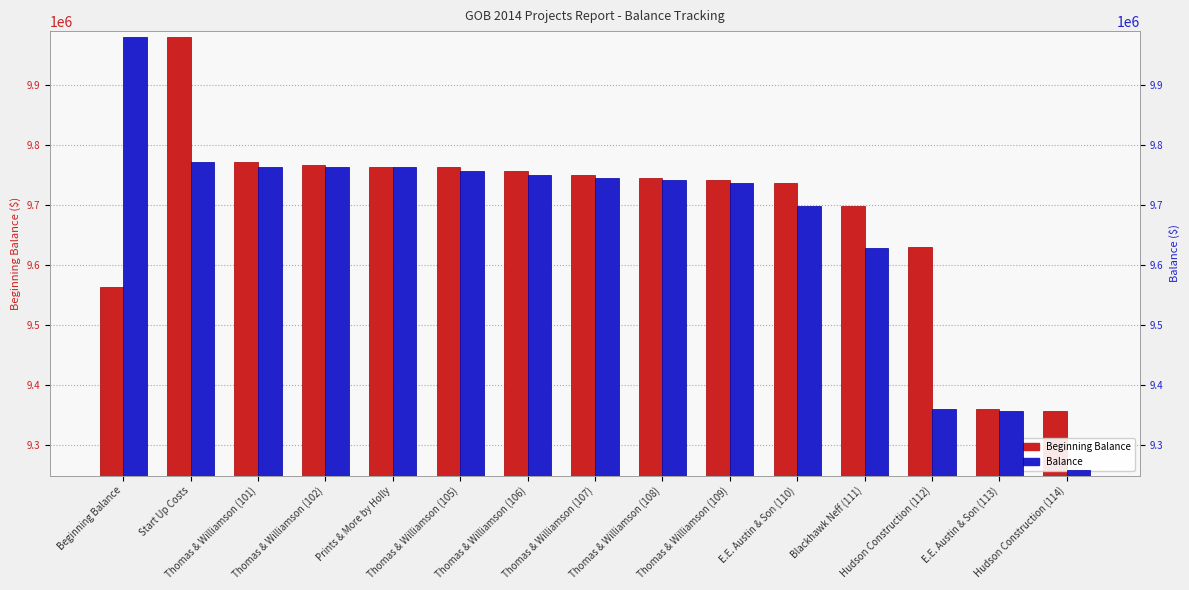

At how many categories does at least one series exceed 9708207?

11